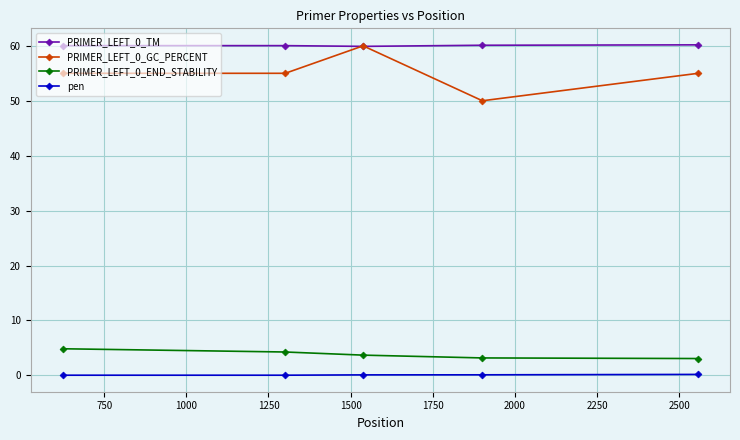

What is the sum of all pen values?

0.5